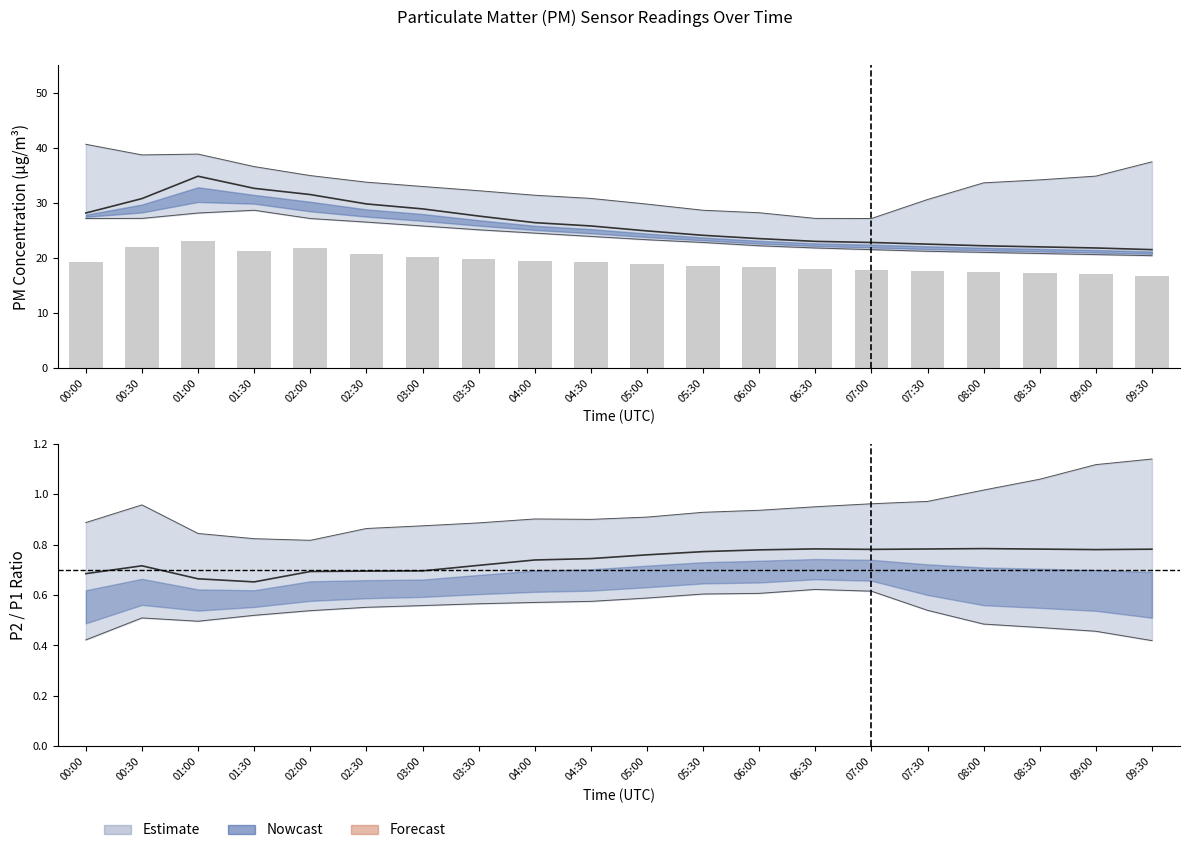

What is the lowest value of the P2 series?

16.8